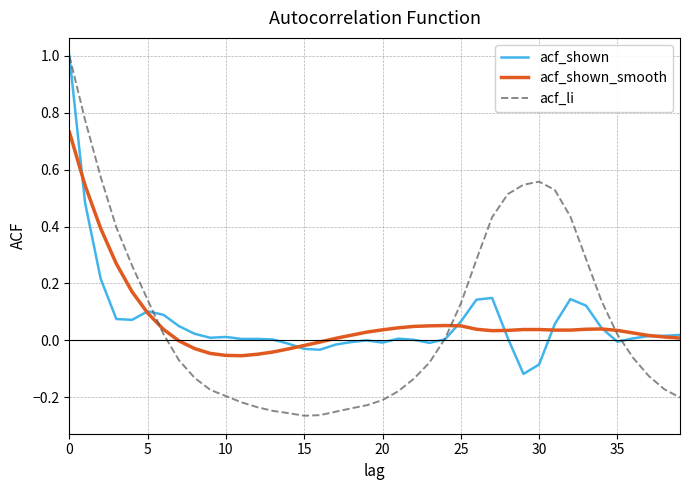

Which series has the largest range (max minus min)?

acf_li